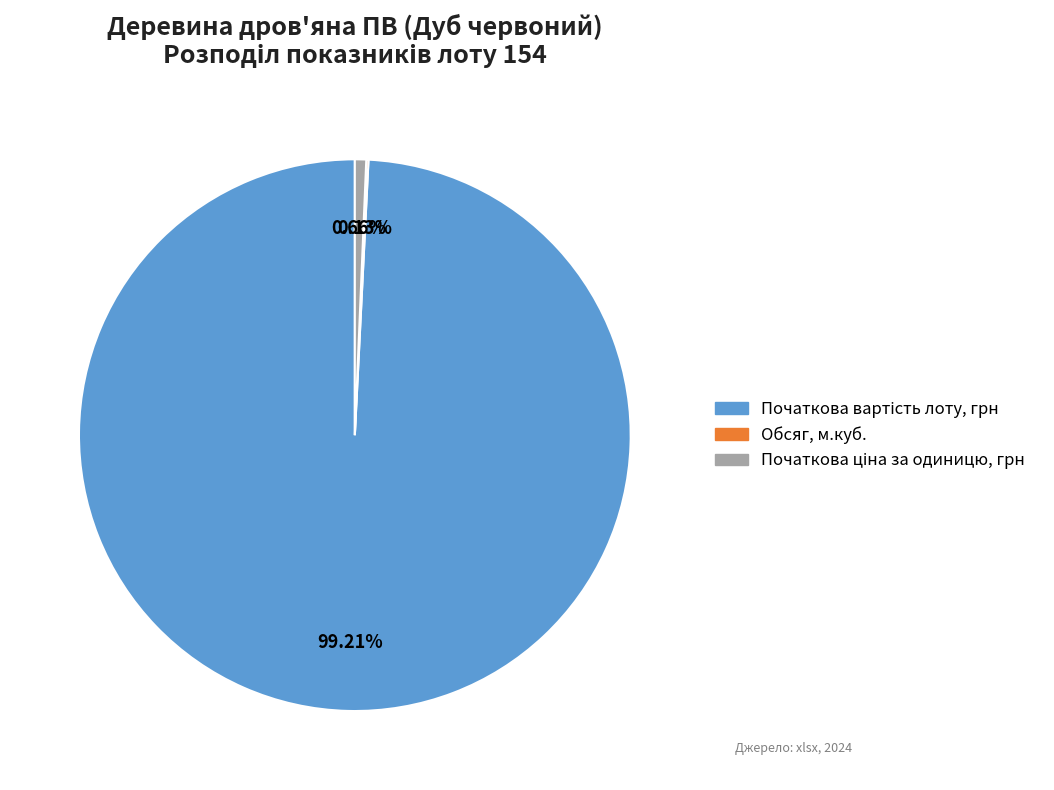

What is the smallest slice in the pie chart?

Обсяг, м.куб.